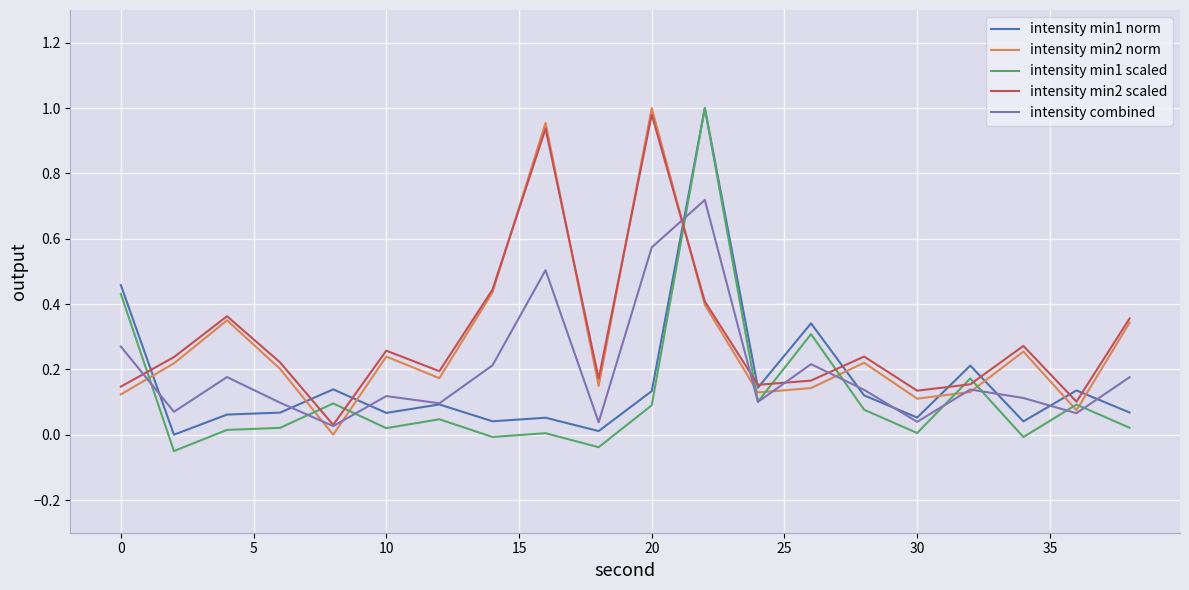

How many interior local peaks does the intensity min2 scaled series have?

6